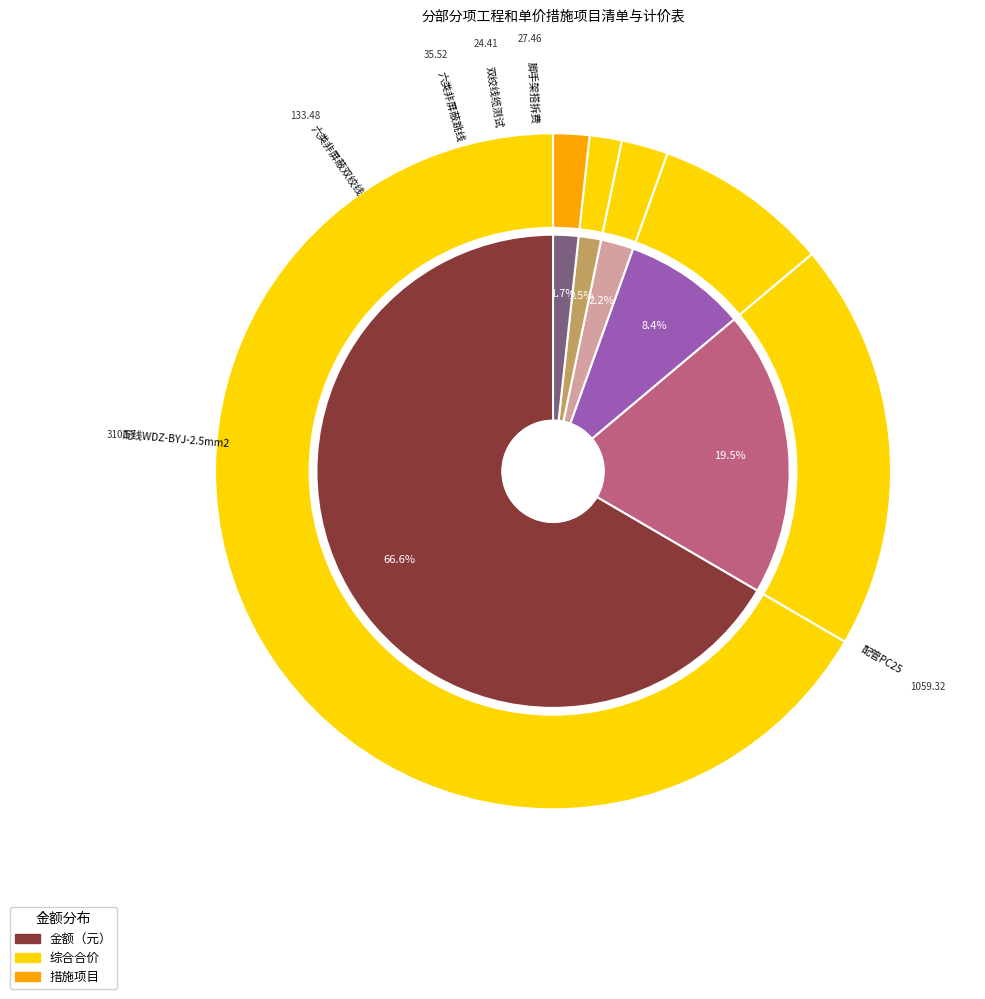

How many slices are in this pie chart?

6